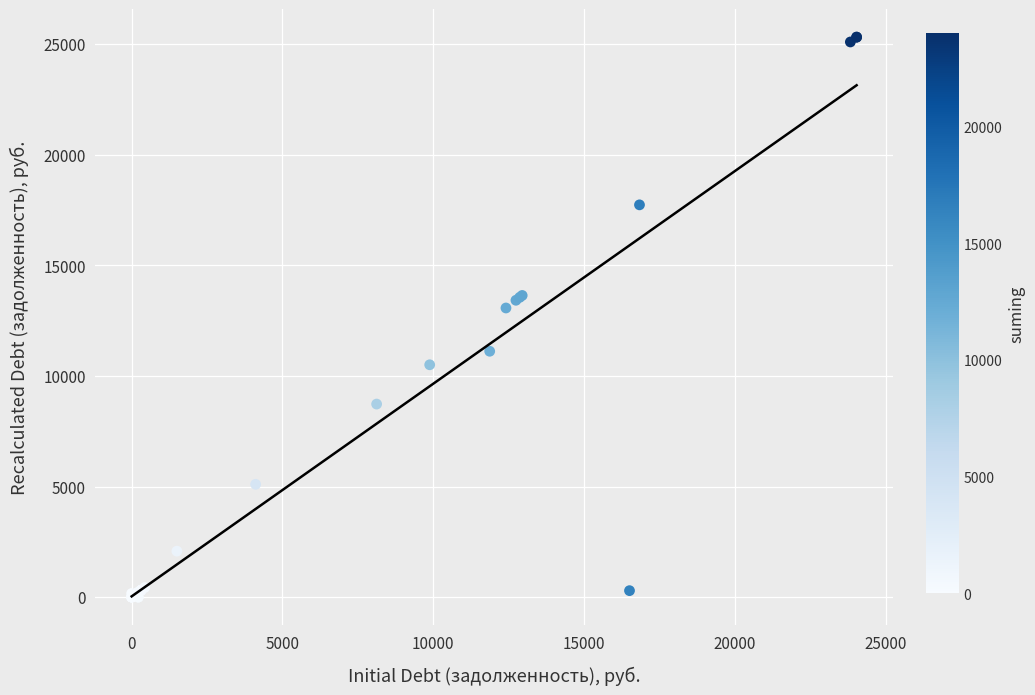

What Y value in the scatter plot is closest to 12656?

13070.8